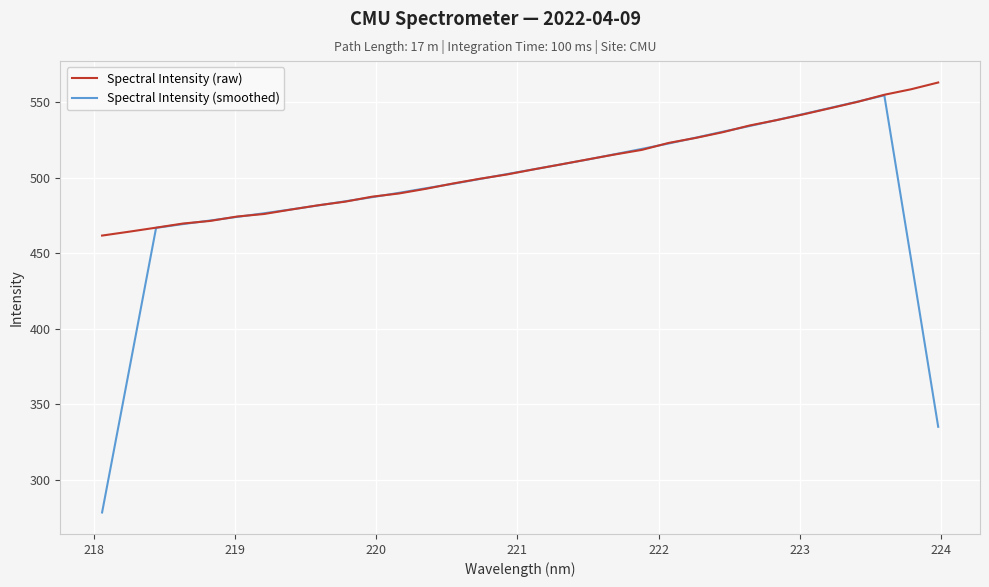

Which series has the largest range (max minus min)?

Spectral Intensity (smoothed)